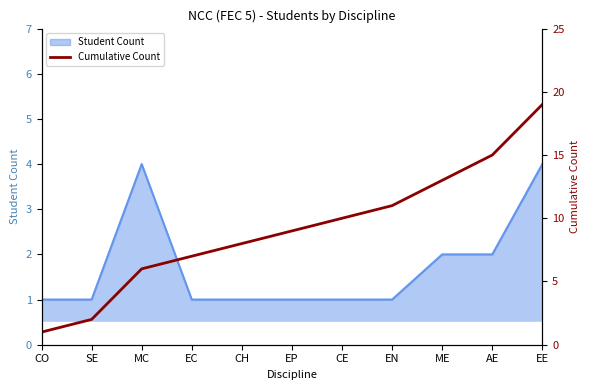

Which has a higher value, EC or EN?

EN